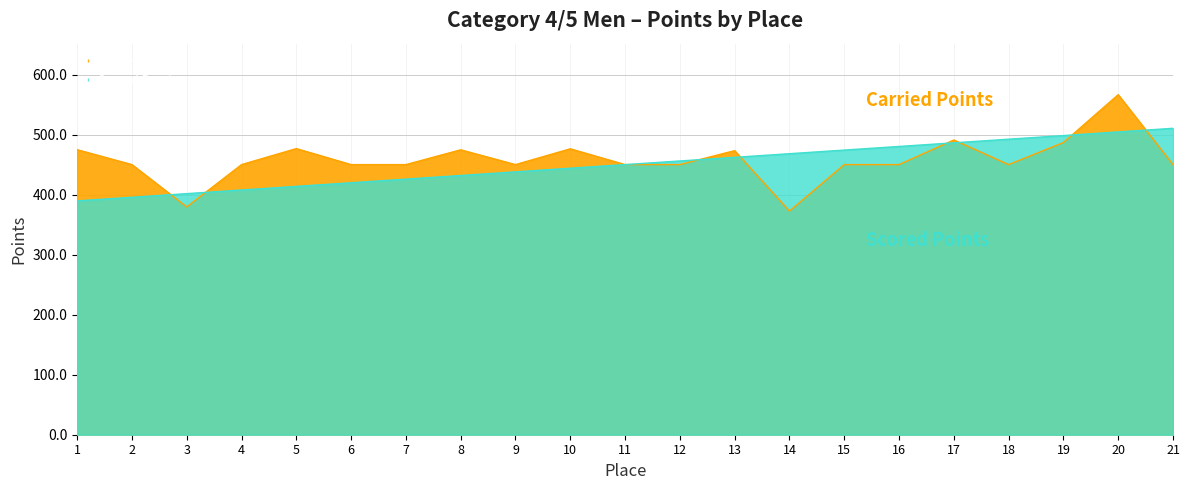

At which category is the sum across all series the highest?

20